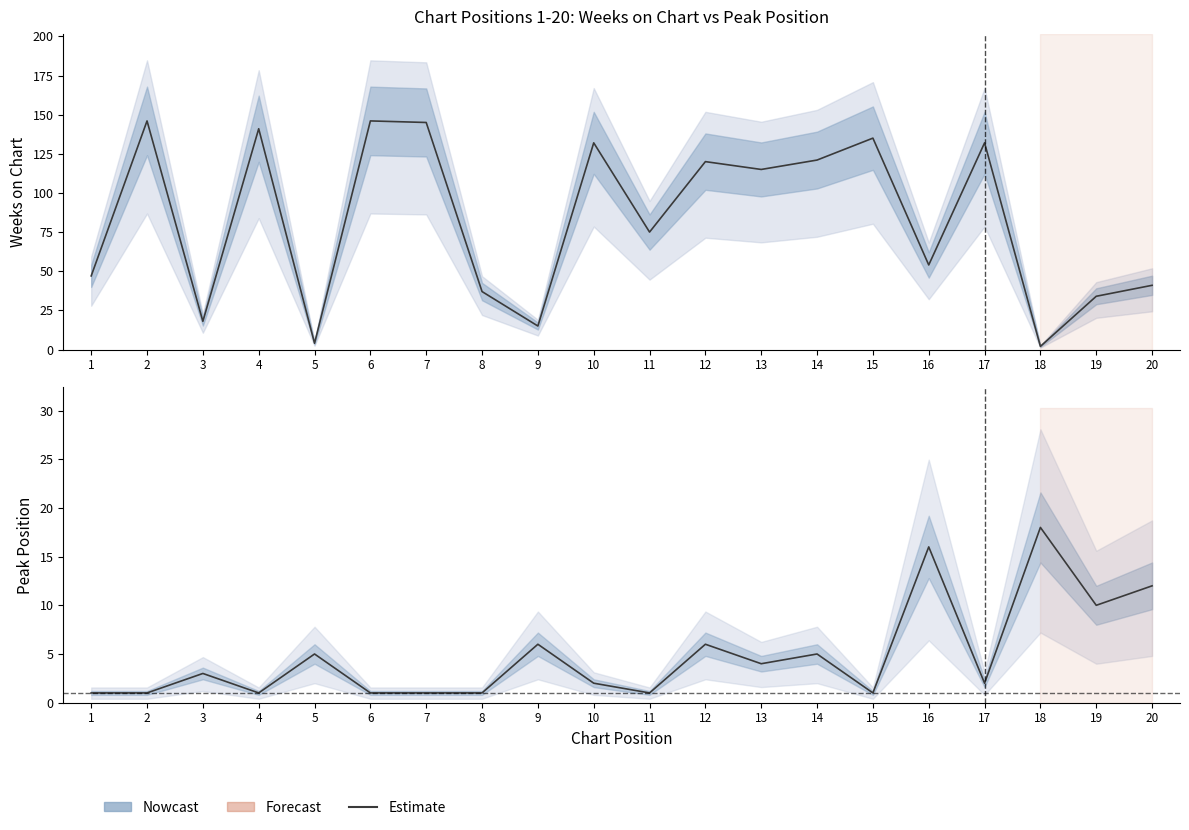

What is the average value?

5